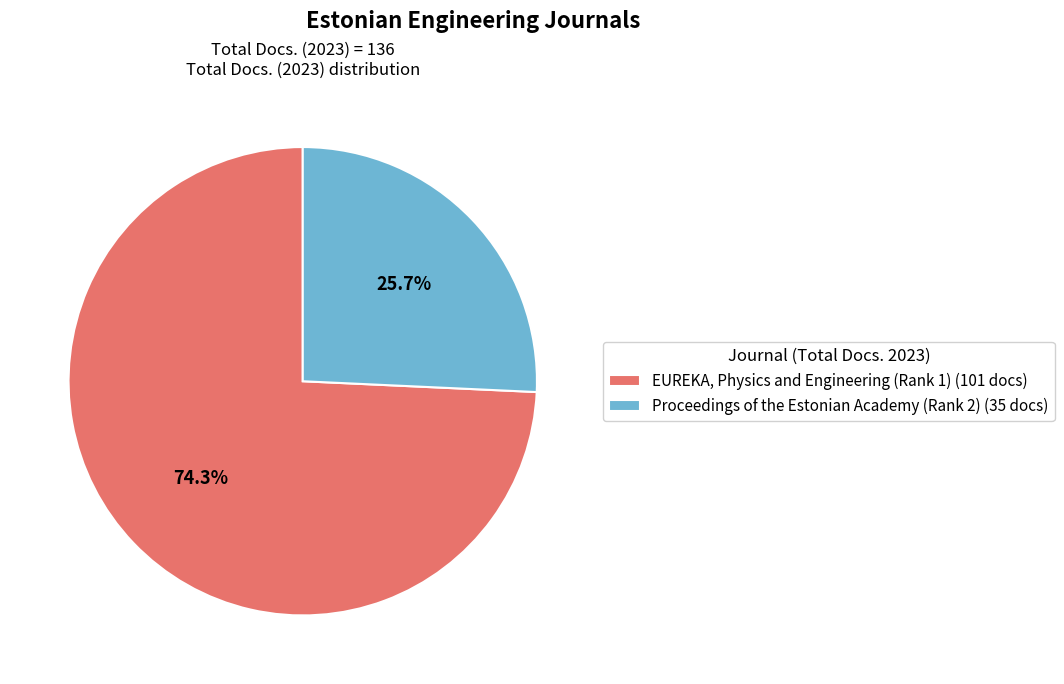

Is it true that Proceedings of the Estonian Academy (Rank 2) is 34% of the pie?

False